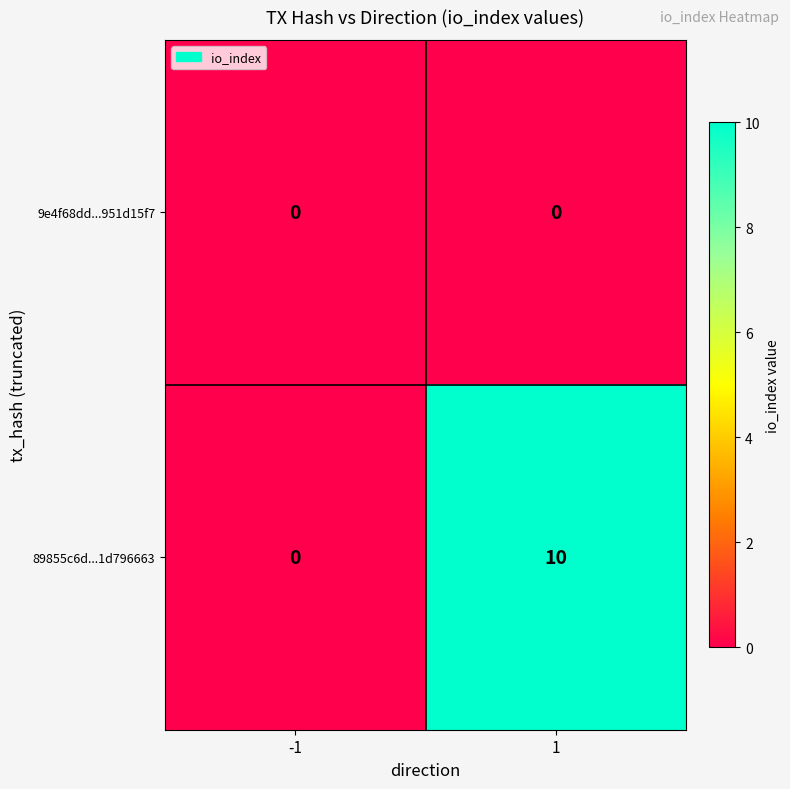

The 89855c6d...1d796663 series shows 10 at 1. True or false?

True